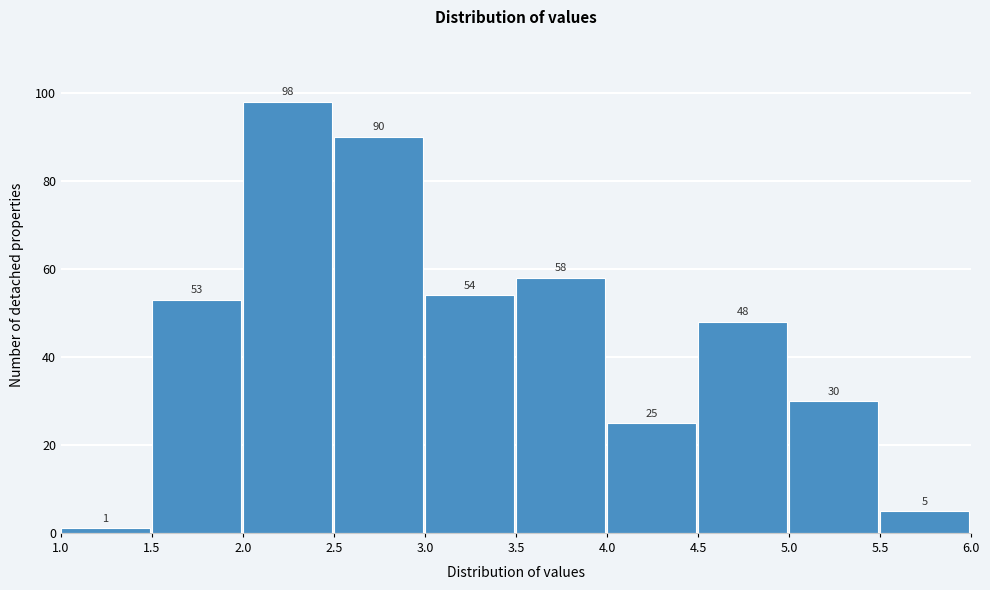

Reading left to right, list every bar in this chart as the range it spans on the x-axis followed by its height.

1.0 to 1.5: 1
1.5 to 2.0: 53
2.0 to 2.5: 98
2.5 to 3.0: 90
3.0 to 3.5: 54
3.5 to 4.0: 58
4.0 to 4.5: 25
4.5 to 5.0: 48
5.0 to 5.5: 30
5.5 to 6.0: 5